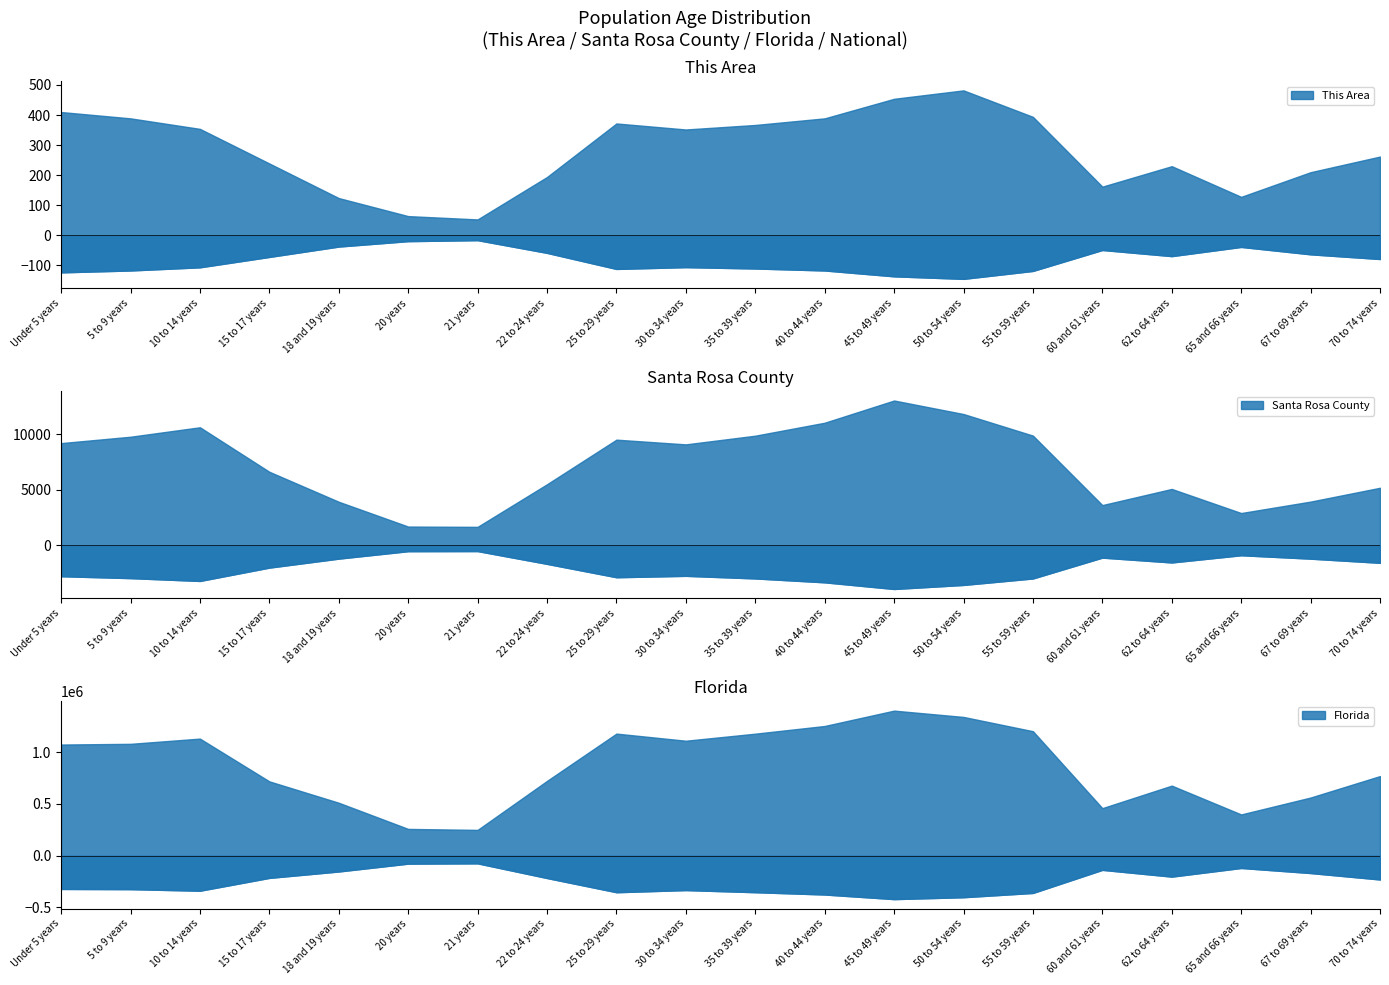

True or false: Florida has a value of 1202418 at 55 to 59 years.

True